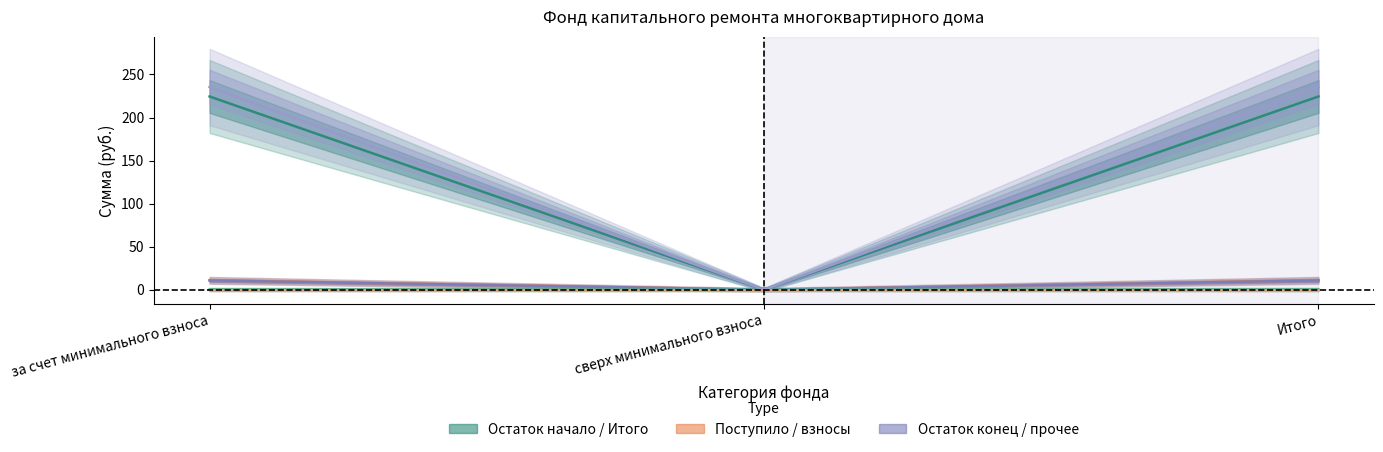

How many values in the Остаток конец series are below 235?

1